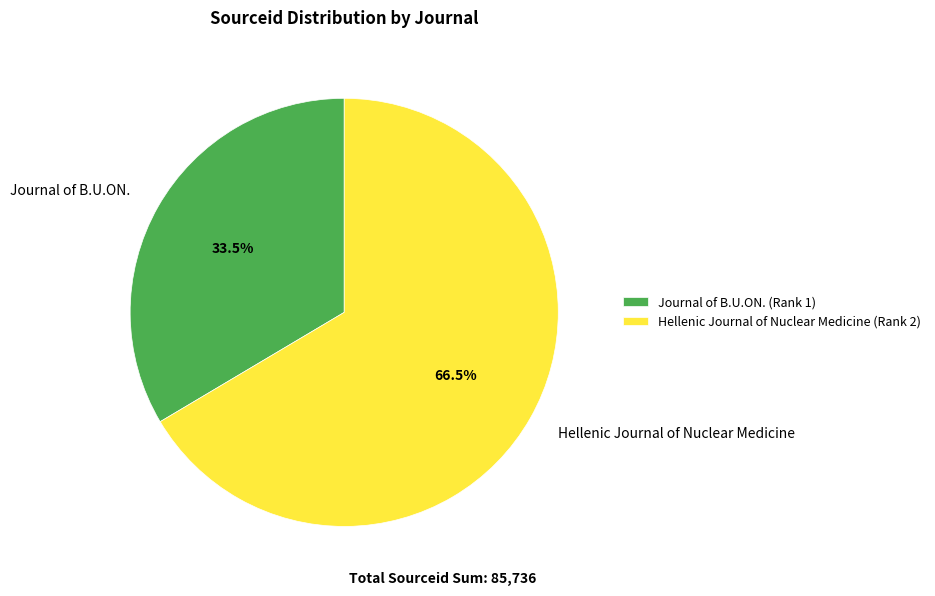

To the nearest percent, what is the difference between the largest and smallest slice percentages?

33%